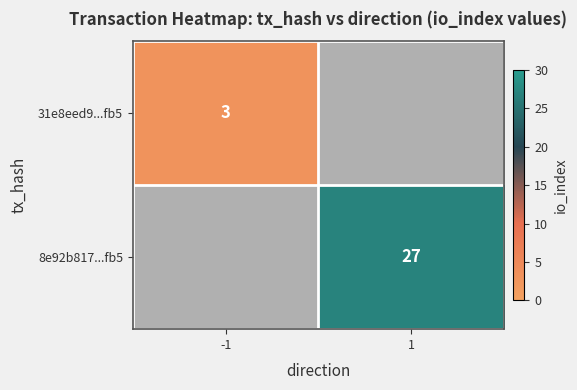

At how many categories does at least one series exceed 26?

1